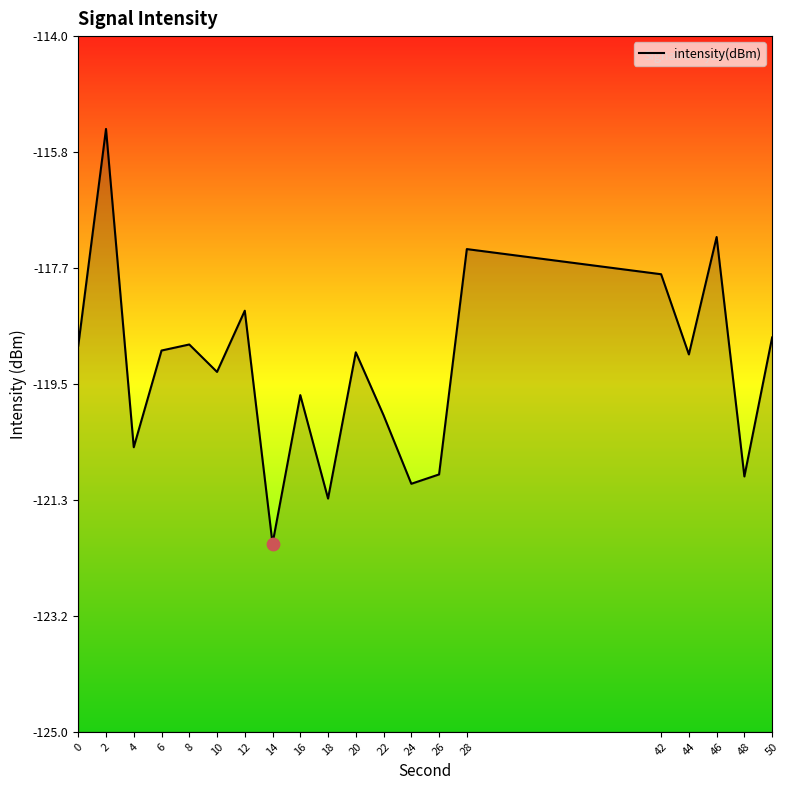

Which has a higher value, 18 or 50?

50